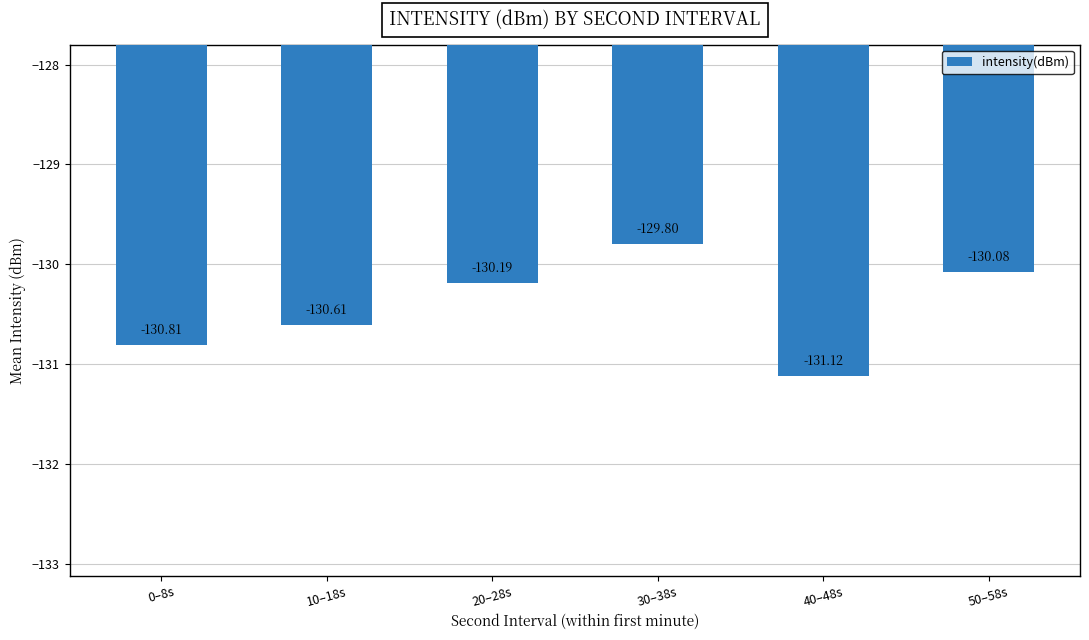

Where does the data first go above -130?

30–38s